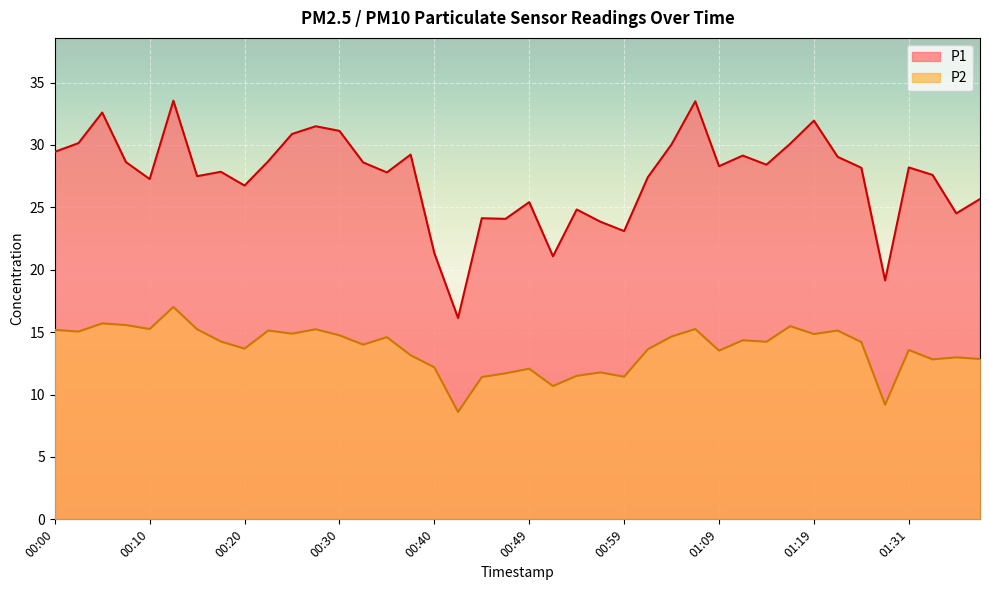

What is the value of the P1 point at the 26th from the left?

27.4